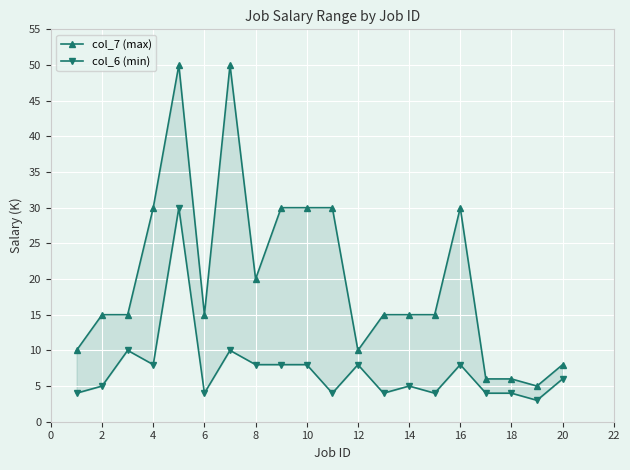

What are all the series names shown in the legend?

col_7 (max), col_6 (min)